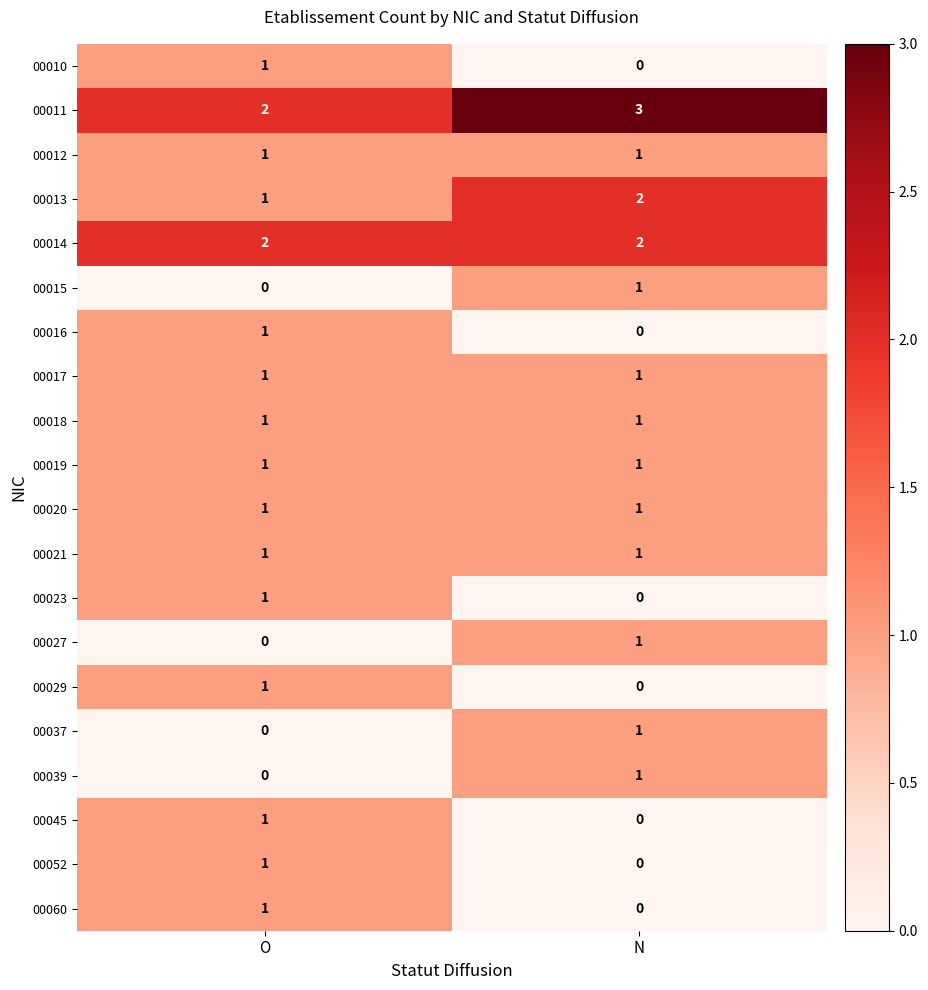

What is the difference between the highest and lowest values at N?

3